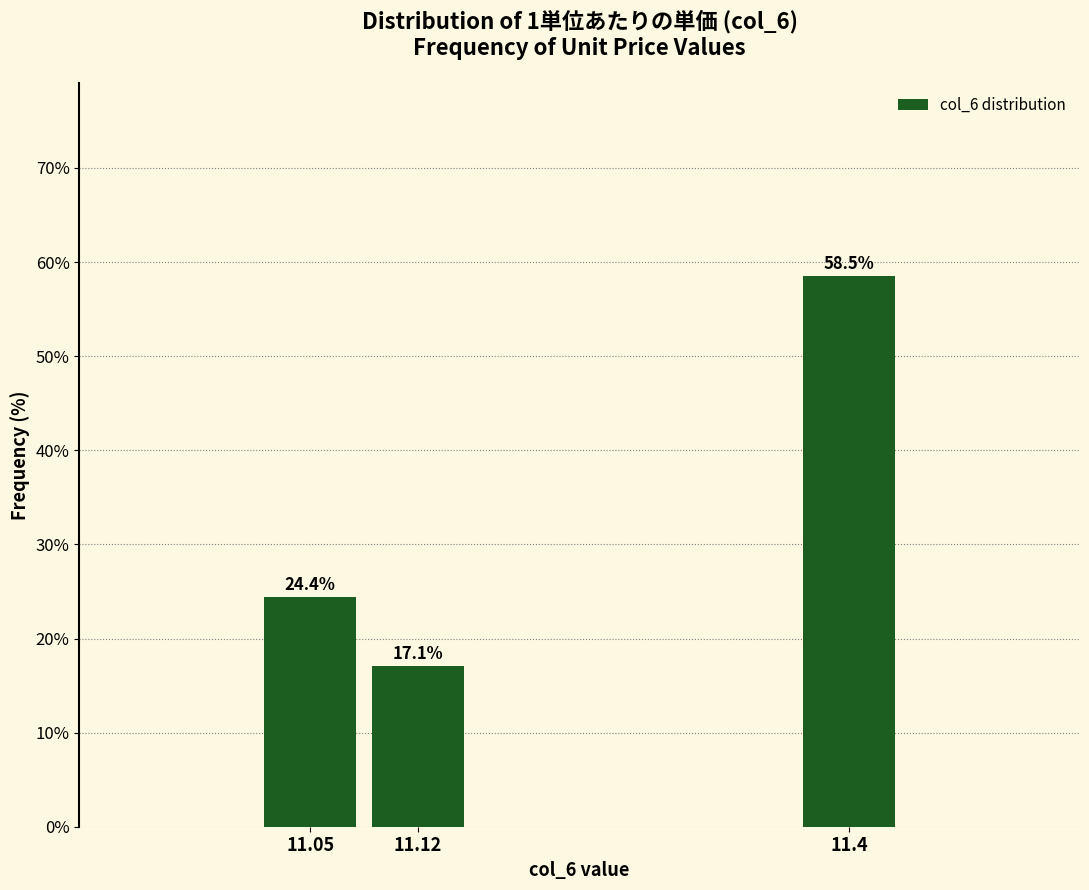

Reading left to right, what are all the values shown in this chart?

11.05=24.4	11.12=17.1	11.4=58.5